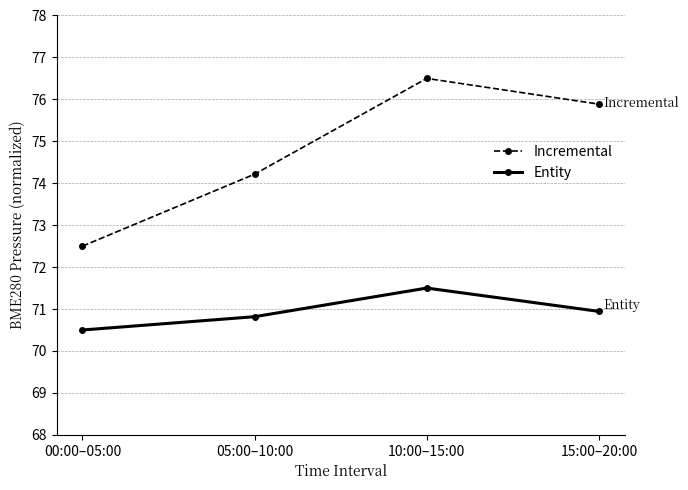

What position from the right is 10:00–15:00?

2